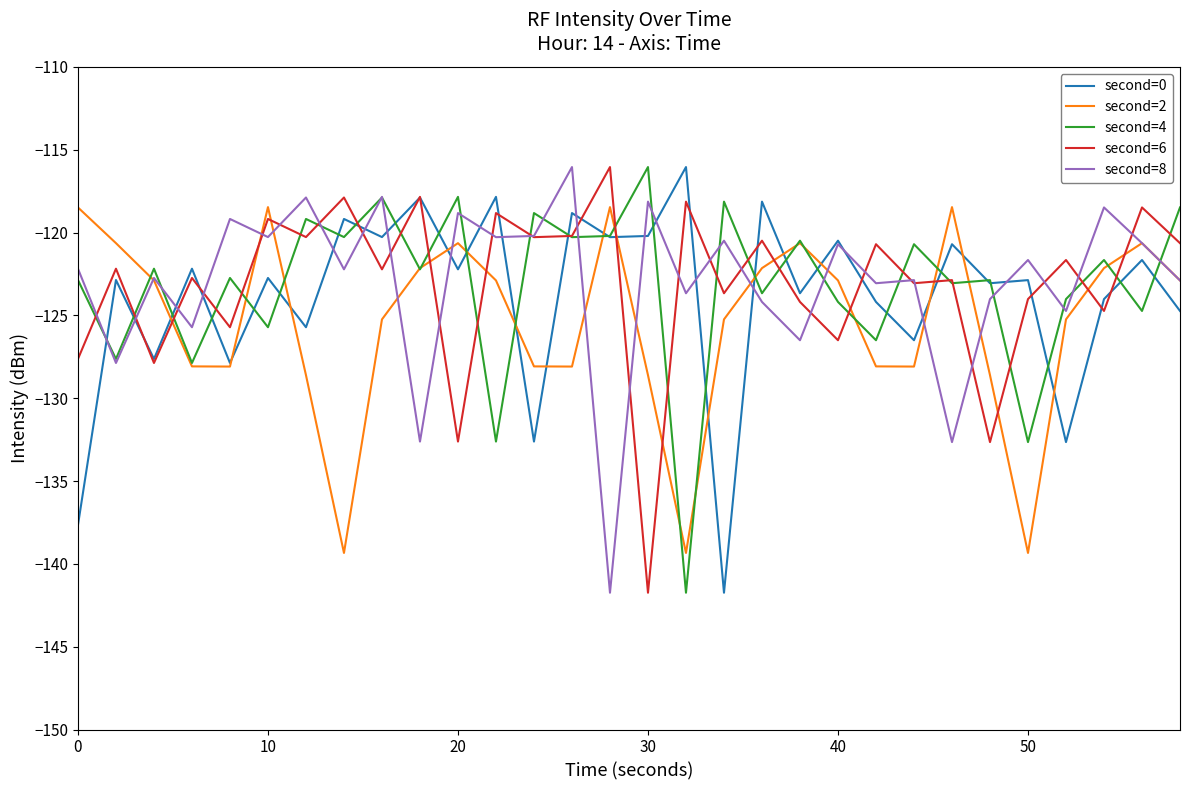

What is the smallest value displayed?

-141.7